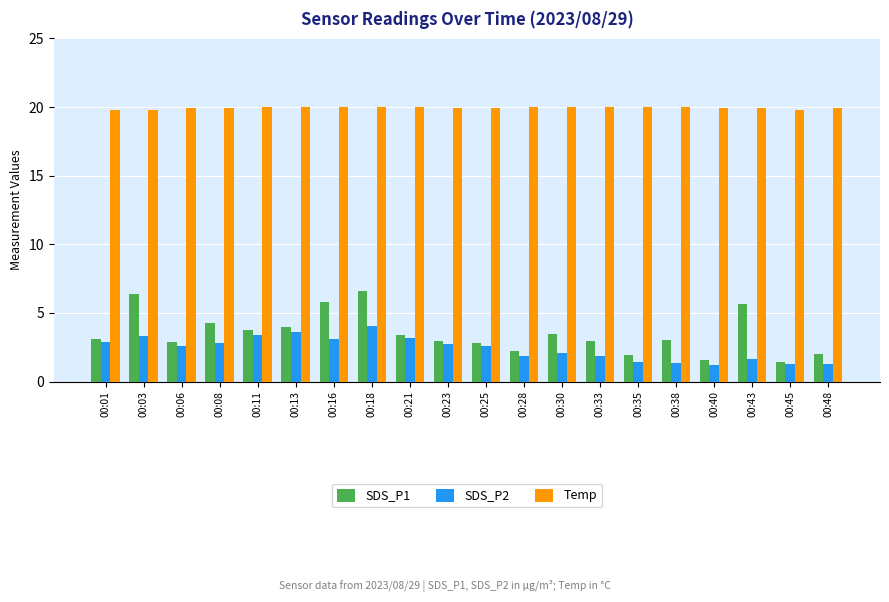

Is the value of Temp at 00:45 greater than the value of SDS_P1 at 00:13?

Yes